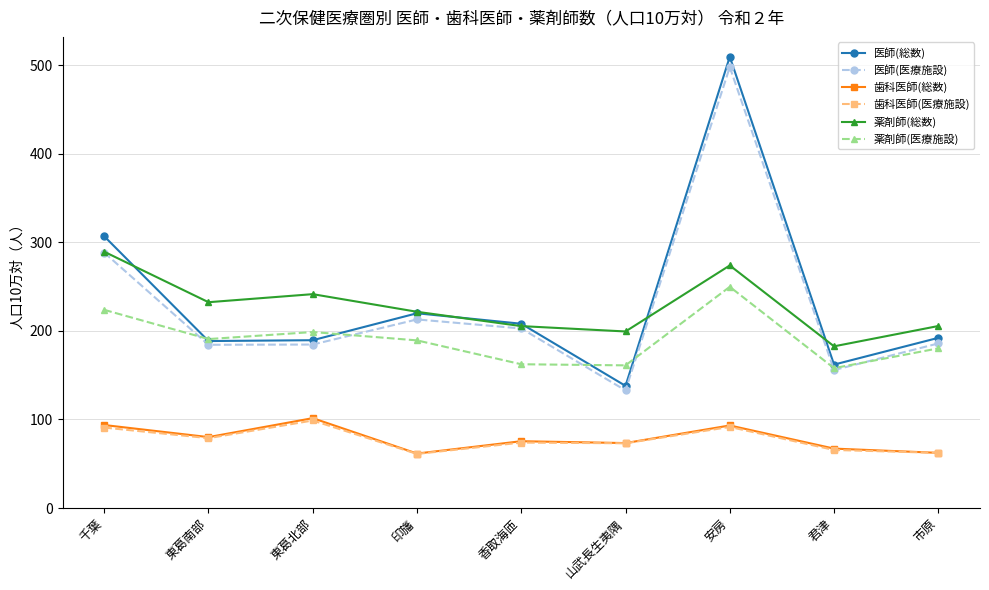

True or false: 歯科医師(医療施設) and 医師(医療施設) cross at least once.

False